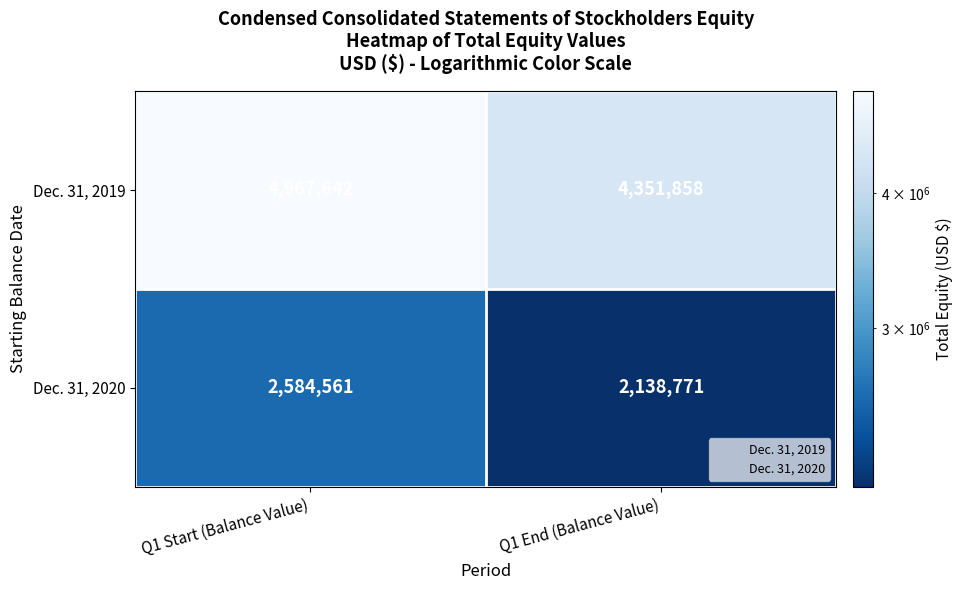

What is the difference between the Dec. 31, 2020 values at Q1 End (Balance Value) and Q1 Start (Balance Value)?

445790